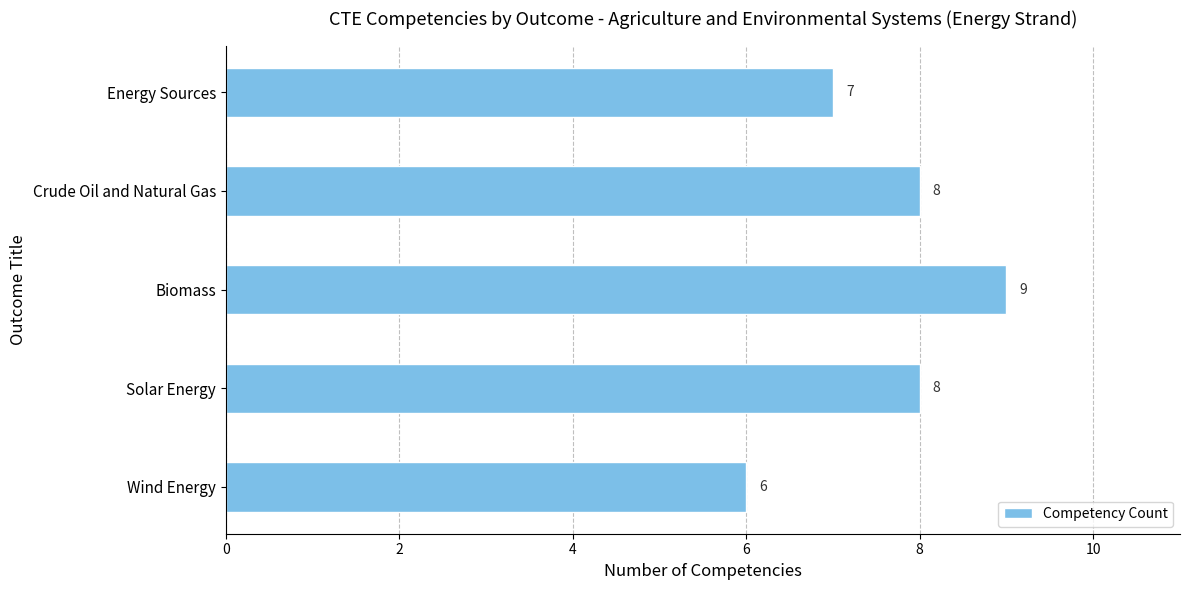

Reading top to bottom, what are all the values shown in this chart?

7	8	9	8	6